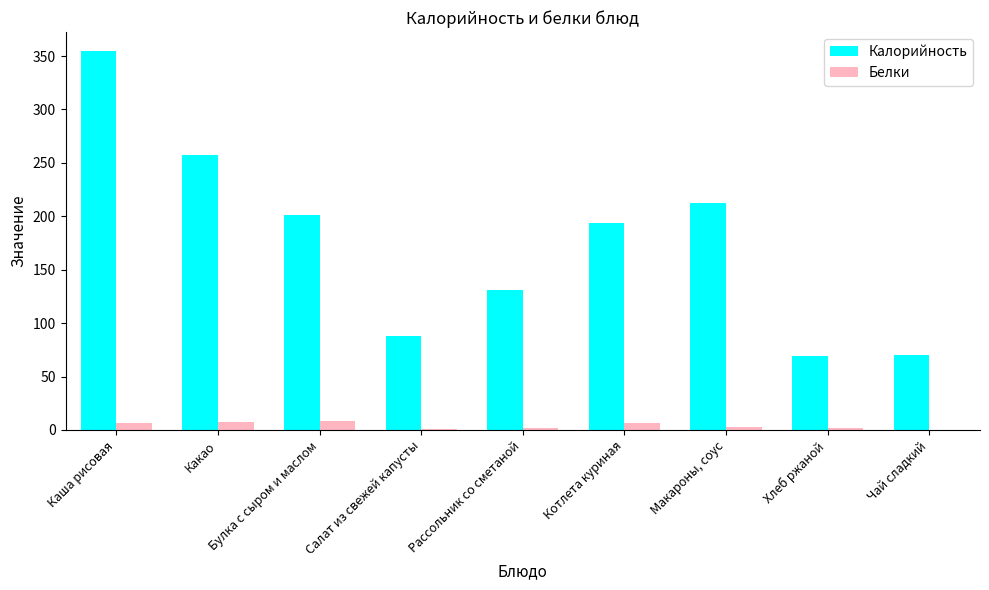

What are all the series names shown in the legend?

Калорийность, Белки